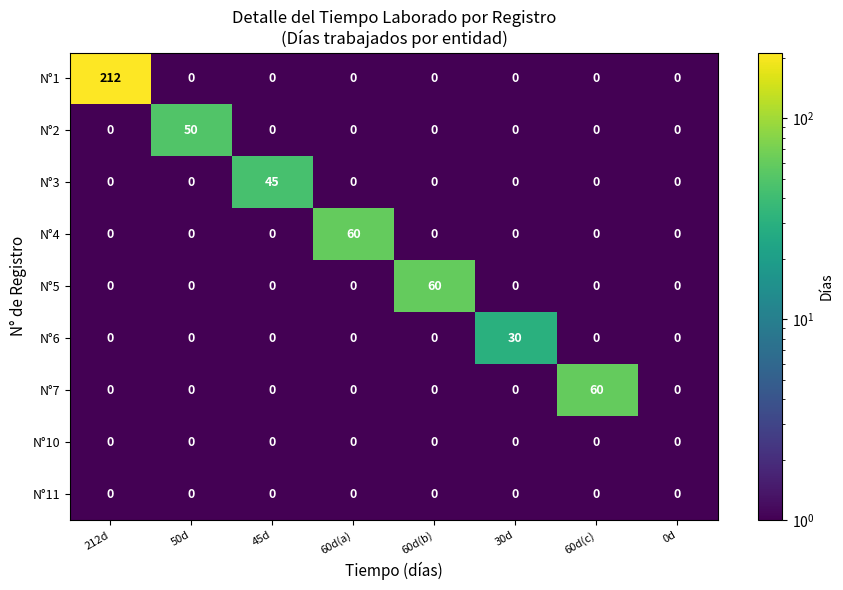

Which category has the highest value across all series?

212d